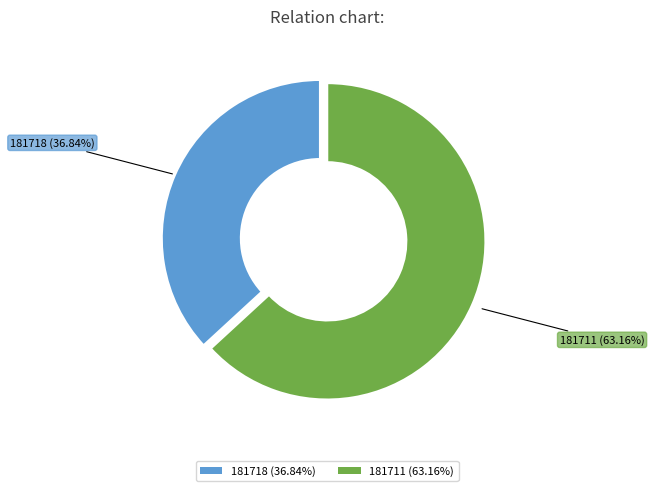

Between 181711 and 181718, which is larger?

181711